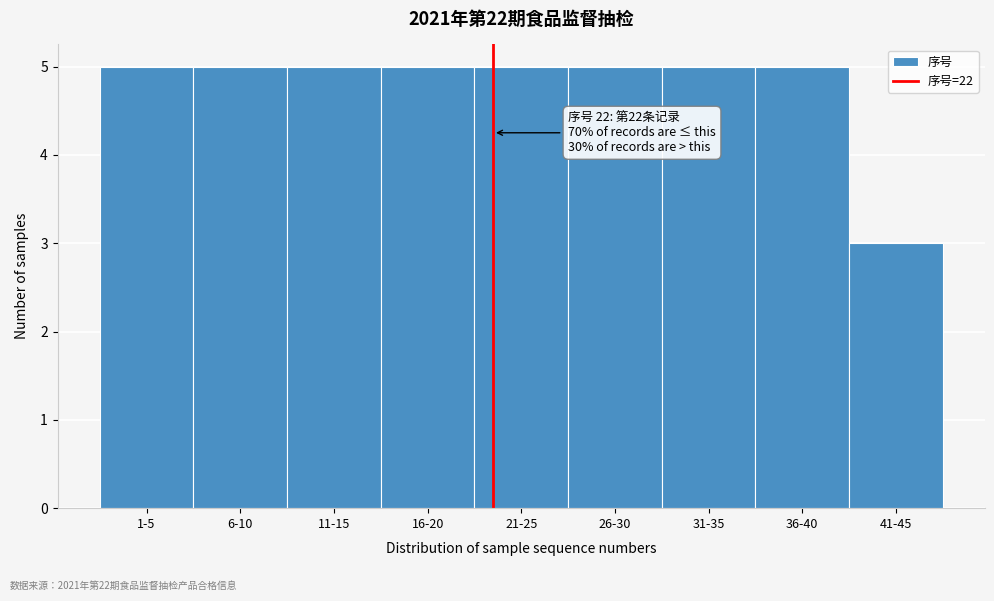

Reading left to right, extract all data points from this chart.

1-5=5	6-10=5	11-15=5	16-20=5	21-25=5	26-30=5	31-35=5	36-40=5	41-45=3